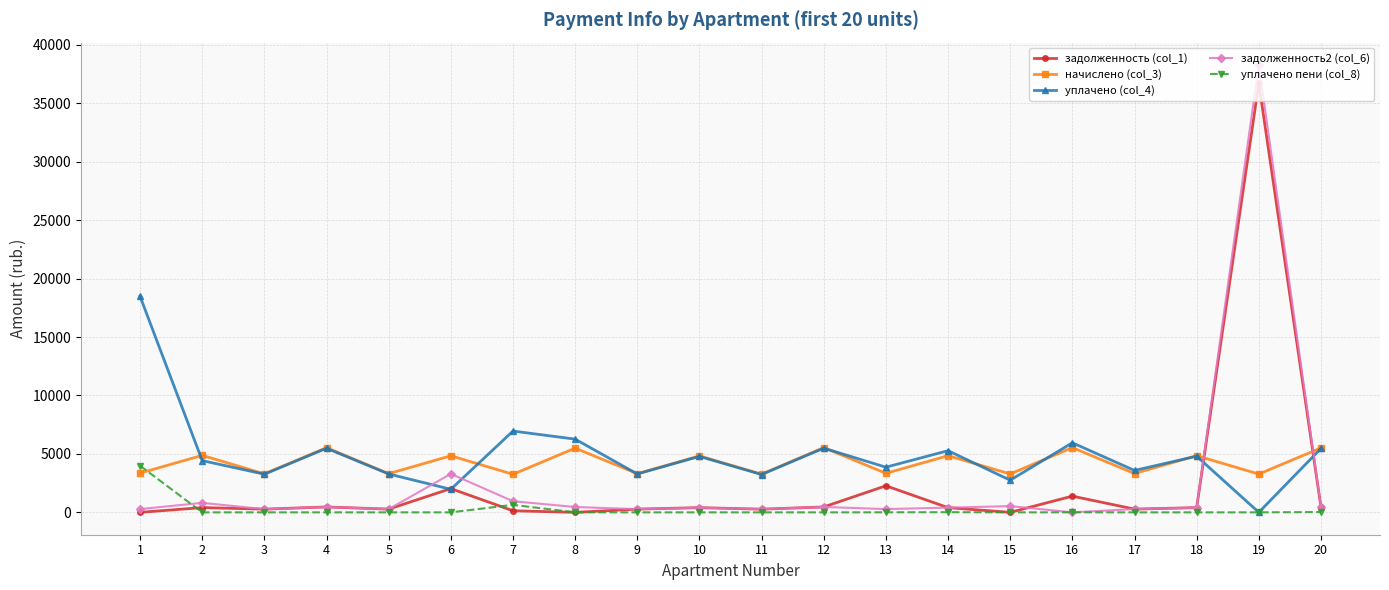

True or false: начислено (col_3) has more than 1 interior local peaks.

True